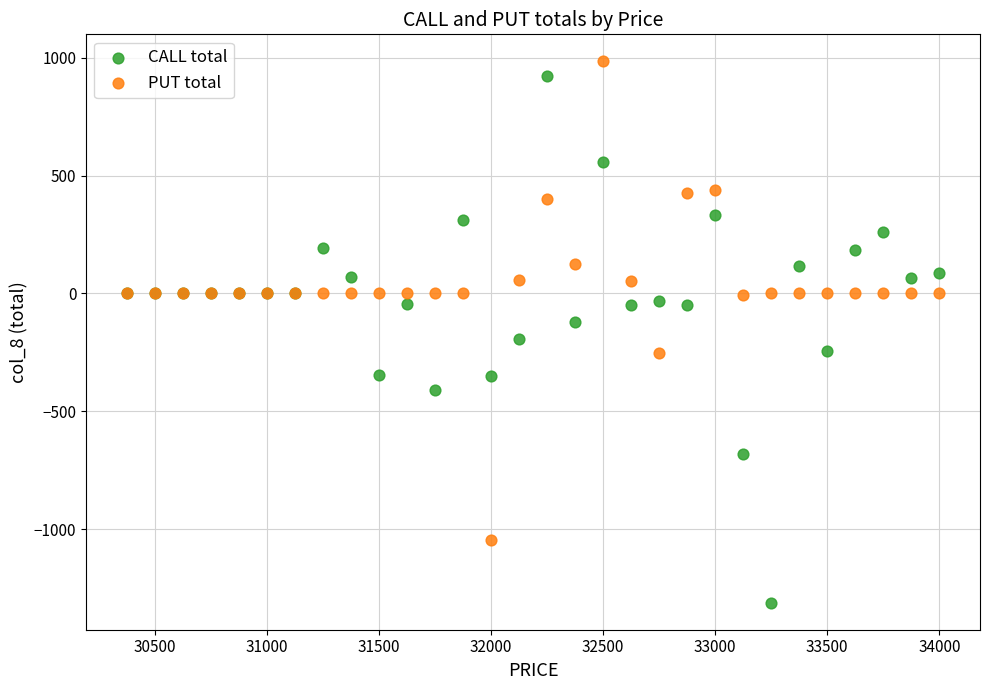

Which series reaches the maximum Y coordinate?

PUT total